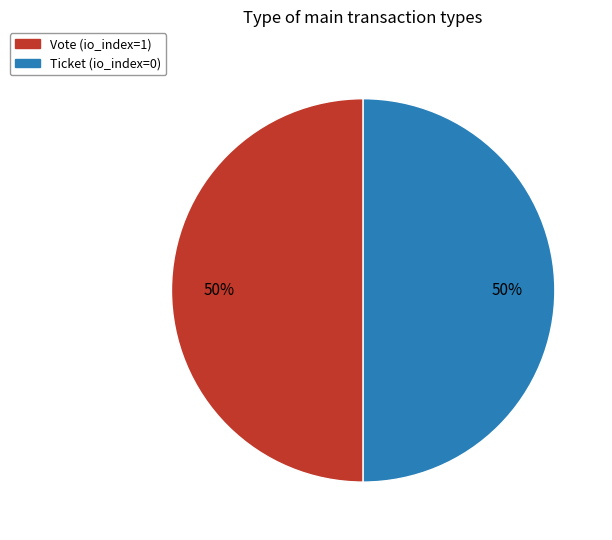

To the nearest percent, what is the combined percentage of Ticket (io_index=0) and Vote (io_index=1)?

100%